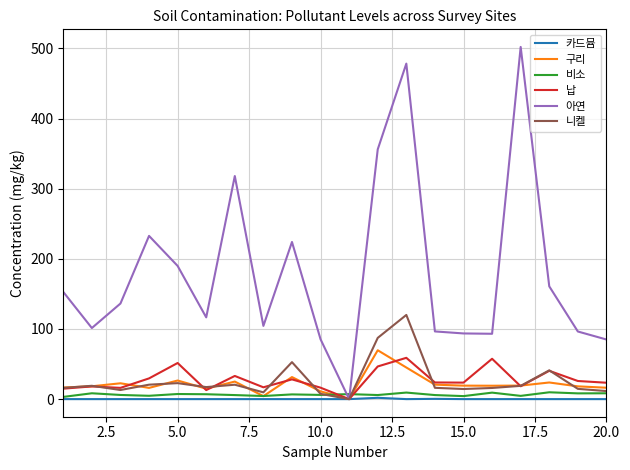

Which series has the largest range (max minus min)?

아연